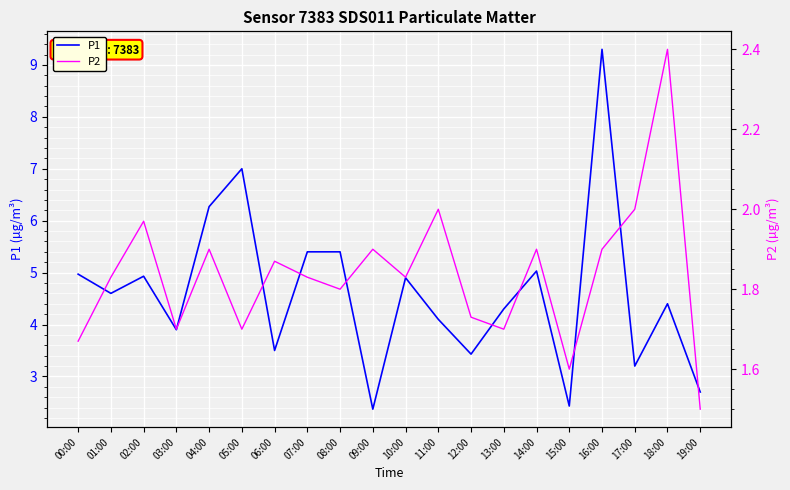

Where does the P1 series first go above 4?

00:00